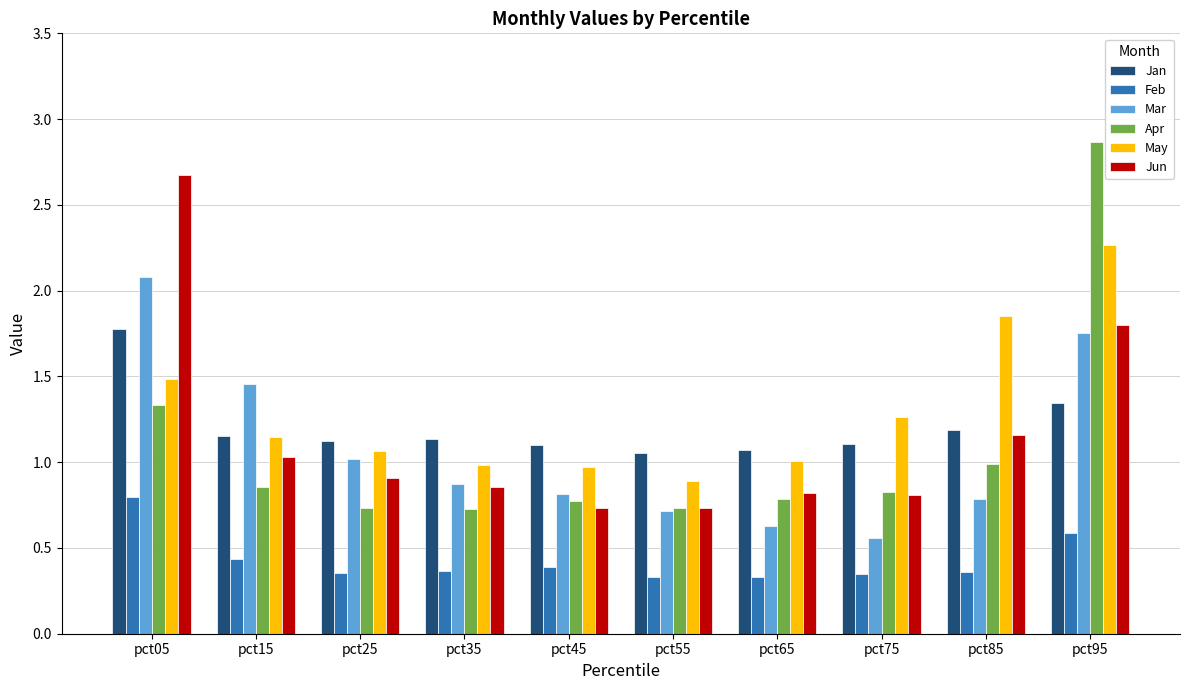

Rank the series by their maximum value, from highest to lowest.

Apr, Jun, May, Mar, Jan, Feb